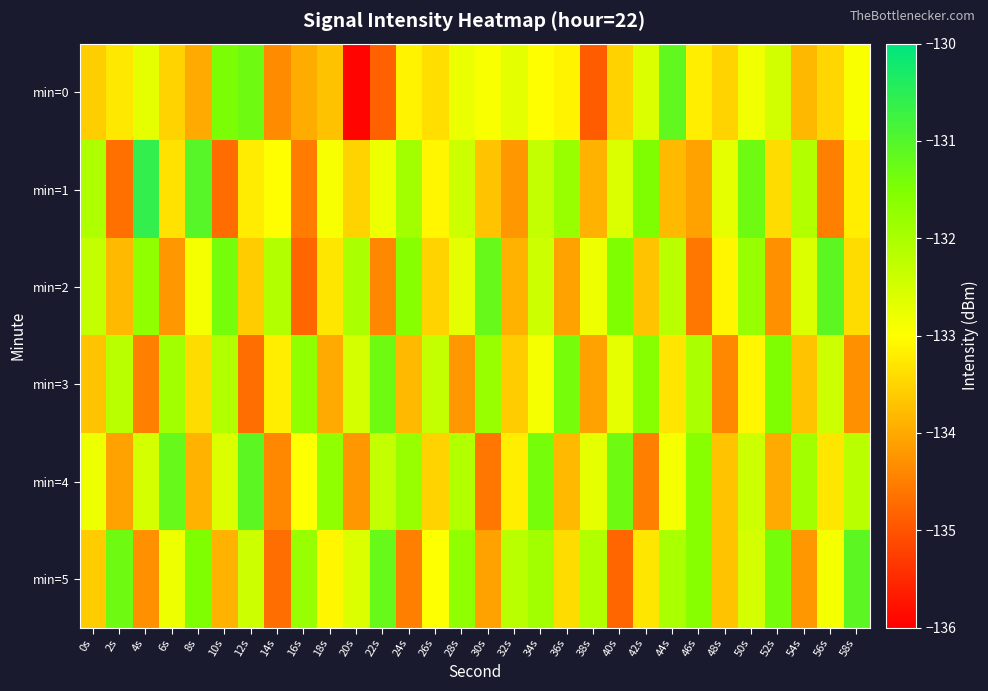

Reading left to right, extract all data points from this chart.

min=0: 0s=-133.6	2s=-133.3	4s=-132.7	6s=-133.5	8s=-134.0	10s=-131.4	12s=-131.3	14s=-134.3	16s=-134.0	18s=-133.7	20s=-136.0	22s=-134.8	24s=-133.1	26s=-133.4	28s=-132.8	30s=-132.9	32s=-132.7	34s=-133.0	36s=-133.1	38s=-134.9	40s=-133.5	42s=-132.6	44s=-131.1	46s=-133.2	48s=-133.5	50s=-132.8	52s=-132.5	54s=-133.8	56s=-133.5	58s=-132.9
min=1: 0s=-132.0	2s=-134.7	4s=-130.6	6s=-133.3	8s=-131.0	10s=-134.7	12s=-133.2	14s=-133.0	16s=-134.5	18s=-132.9	20s=-133.5	22s=-132.8	24s=-131.9	26s=-133.1	28s=-132.4	30s=-133.7	32s=-134.2	34s=-132.3	36s=-131.8	38s=-133.9	40s=-132.6	42s=-131.5	44s=-133.8	46s=-134.1	48s=-132.7	50s=-131.3	52s=-133.4	54s=-132.1	56s=-134.5	58s=-133.2
min=2: 0s=-132.3	2s=-133.8	4s=-131.7	6s=-134.2	8s=-132.9	10s=-131.4	12s=-133.6	14s=-132.1	16s=-134.8	18s=-133.3	20s=-132.0	22s=-134.4	24s=-131.6	26s=-133.5	28s=-132.7	30s=-131.2	32s=-133.9	34s=-132.4	36s=-134.1	38s=-132.8	40s=-131.5	42s=-133.7	44s=-132.2	46s=-134.6	48s=-133.1	50s=-131.8	52s=-134.3	54s=-132.6	56s=-131.1	58s=-133.4
min=3: 0s=-133.7	2s=-132.2	4s=-134.5	6s=-131.9	8s=-133.4	10s=-132.1	12s=-134.7	14s=-133.2	16s=-131.7	18s=-134.0	20s=-132.5	22s=-131.3	24s=-133.8	26s=-132.3	28s=-134.2	30s=-131.8	32s=-133.6	34s=-132.9	36s=-131.4	38s=-134.1	40s=-132.7	42s=-131.6	44s=-133.3	46s=-132.0	48s=-134.4	50s=-133.1	52s=-131.5	54s=-133.7	56s=-132.4	58s=-134.3
min=4: 0s=-132.8	2s=-134.1	4s=-132.5	6s=-131.2	8s=-133.9	10s=-132.6	12s=-131.1	14s=-134.4	16s=-133.0	18s=-131.7	20s=-134.2	22s=-132.3	24s=-131.8	26s=-133.5	28s=-132.1	30s=-134.6	32s=-133.2	34s=-131.4	36s=-133.8	38s=-132.7	40s=-131.3	42s=-134.5	44s=-132.9	46s=-131.6	48s=-133.7	50s=-132.4	52s=-134.0	54s=-131.9	56s=-133.3	58s=-132.2
min=5: 0s=-133.6	2s=-131.3	4s=-134.3	6s=-132.8	8s=-131.5	10s=-133.9	12s=-132.4	14s=-134.7	16s=-131.8	18s=-133.1	20s=-132.6	22s=-131.2	24s=-134.5	26s=-133.0	28s=-131.7	30s=-134.1	32s=-132.2	34s=-131.9	36s=-133.4	38s=-132.1	40s=-134.8	42s=-133.3	44s=-132.0	46s=-131.6	48s=-133.7	50s=-132.5	52s=-131.4	54s=-134.2	56s=-132.9	58s=-131.1